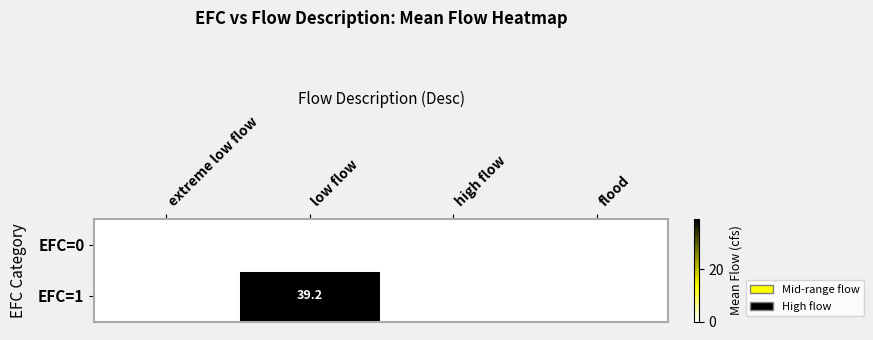

What is the maximum value shown in the chart?

39.2